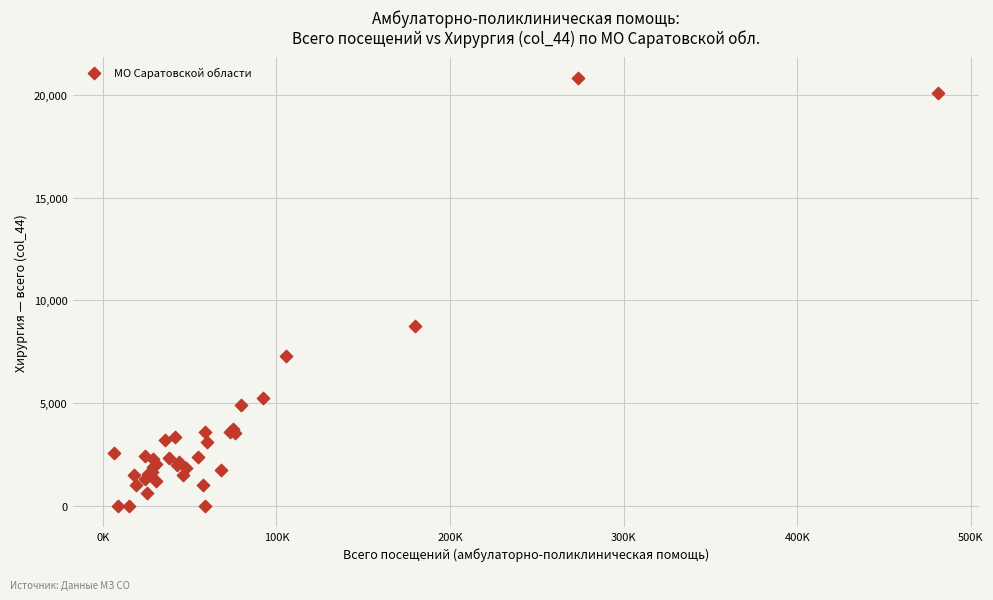

What Y value in the scatter plot is closest to 10400?

8732